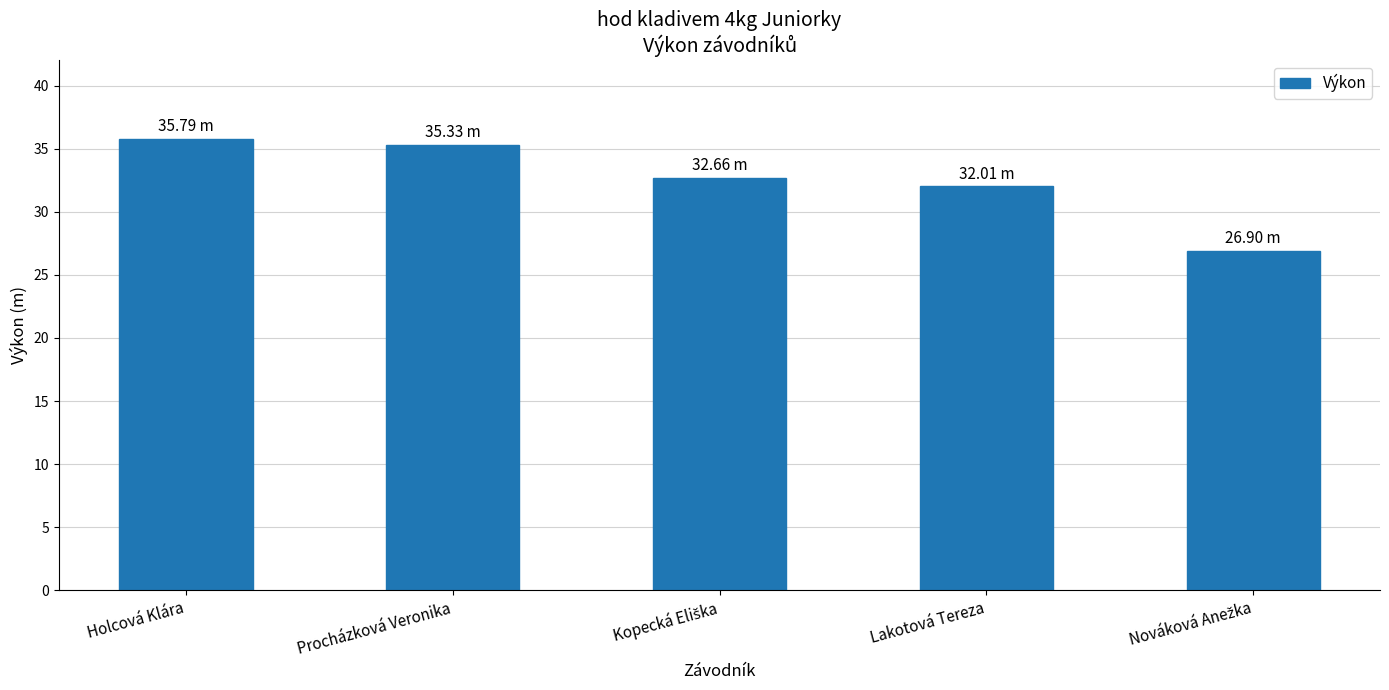

Which label corresponds to the largest value in the chart?

Holcová Klára